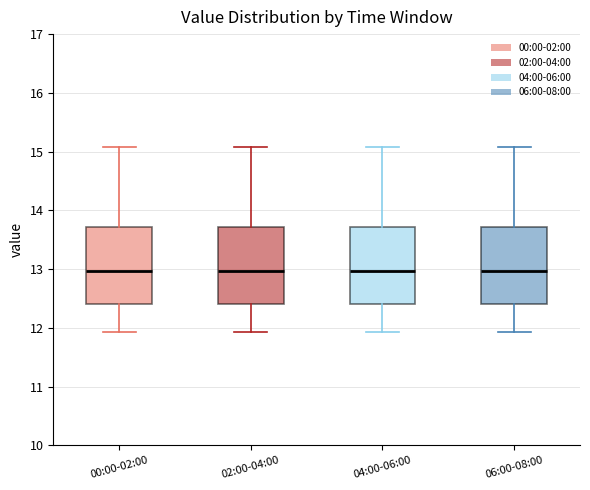

Reading left to right, read every box against the y-axis: the position of its median line, the range the box covers, and the ends of its whiskers. The values are not printed on the chart, so give them approximately, as read against the axis.

00:00-02:00: median 13.0, box 12.4 to 13.7, whiskers 11.9 to 15.1
02:00-04:00: median 13.0, box 12.4 to 13.7, whiskers 11.9 to 15.1
04:00-06:00: median 13.0, box 12.4 to 13.7, whiskers 11.9 to 15.1
06:00-08:00: median 13.0, box 12.4 to 13.7, whiskers 11.9 to 15.1